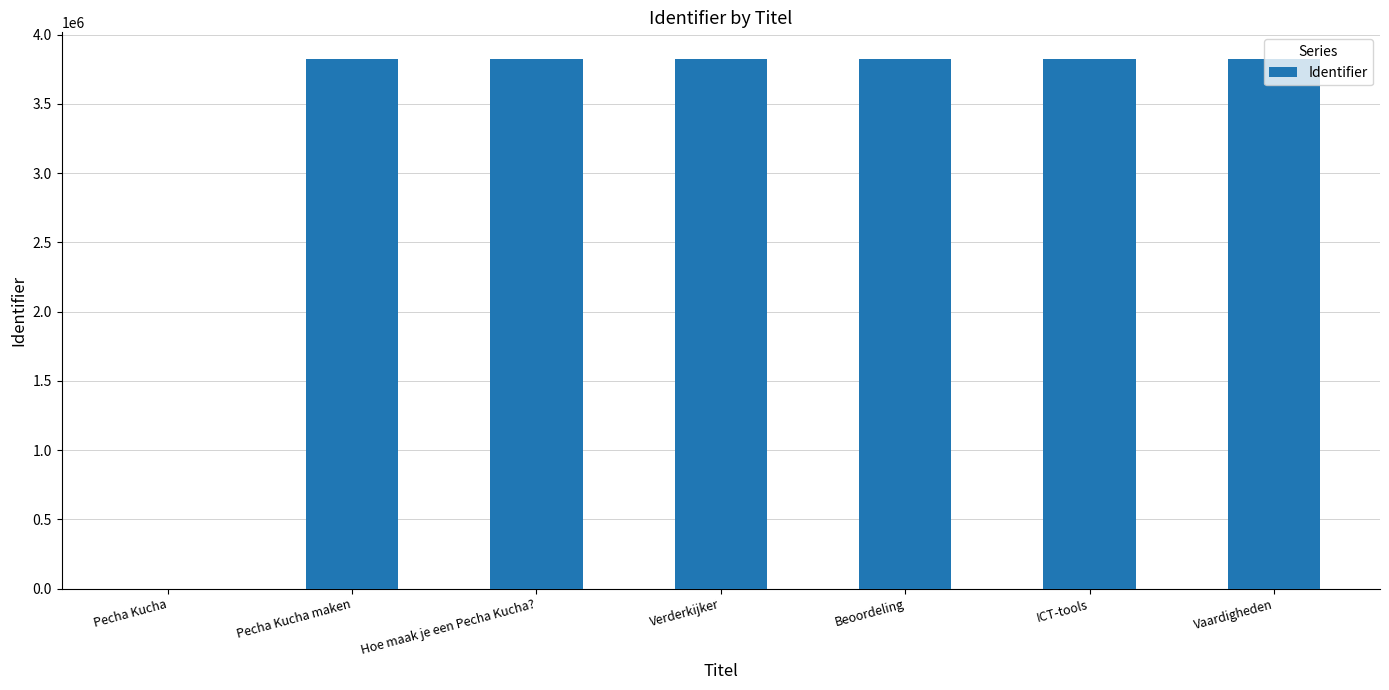

At which label is the value closest to 1913008?

Pecha Kucha maken